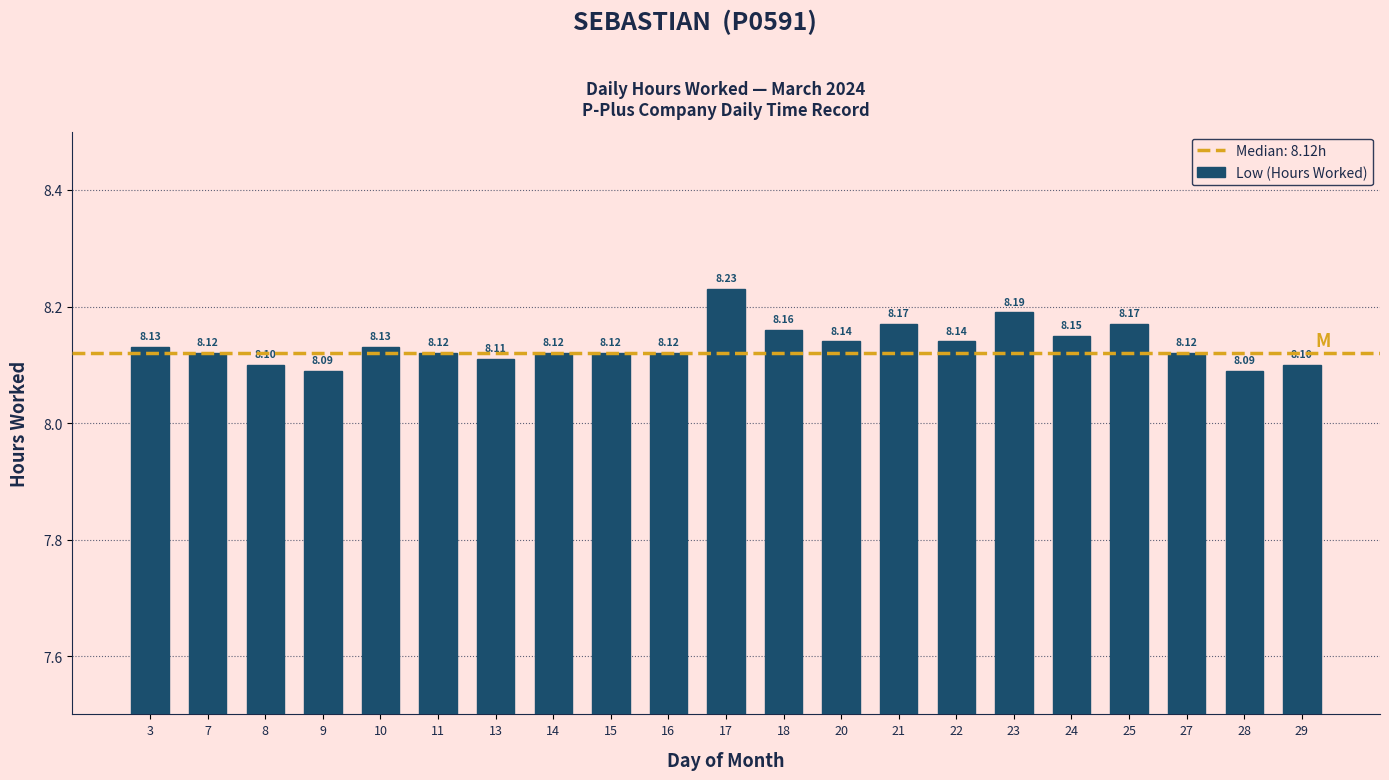

What is the sum of all values?

170.8